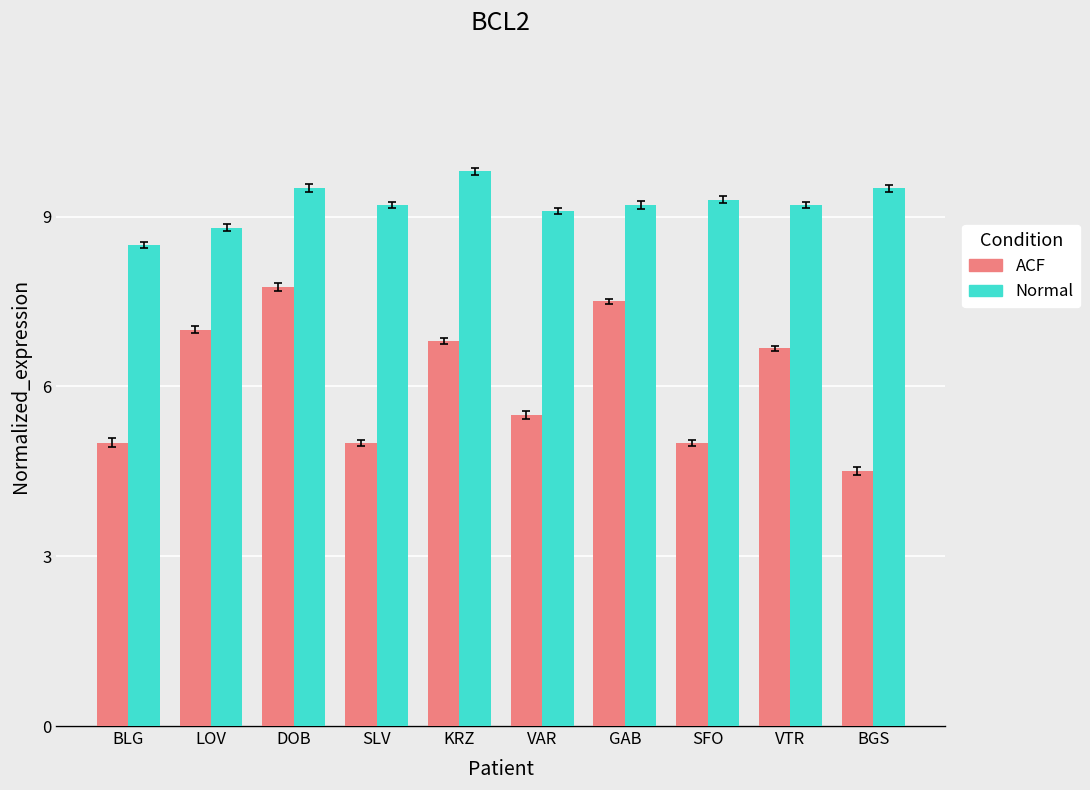

What is the label of the 2nd bar from the left?

LOV